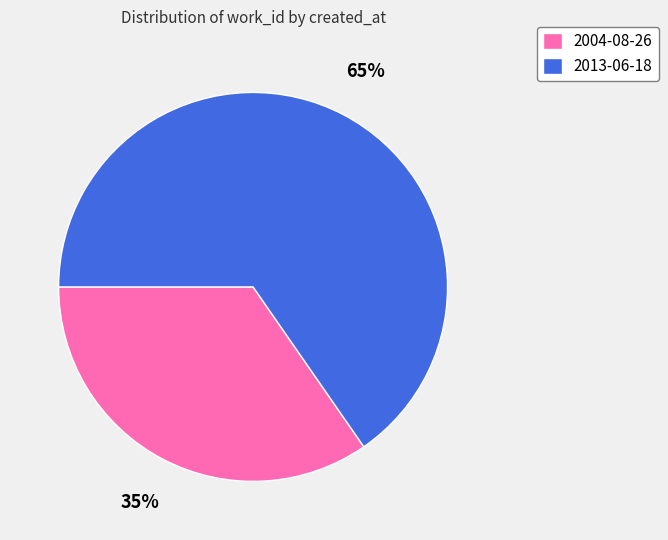

What is the ratio of the value at 2013-06-18 to the value at 2004-08-26?

1.9